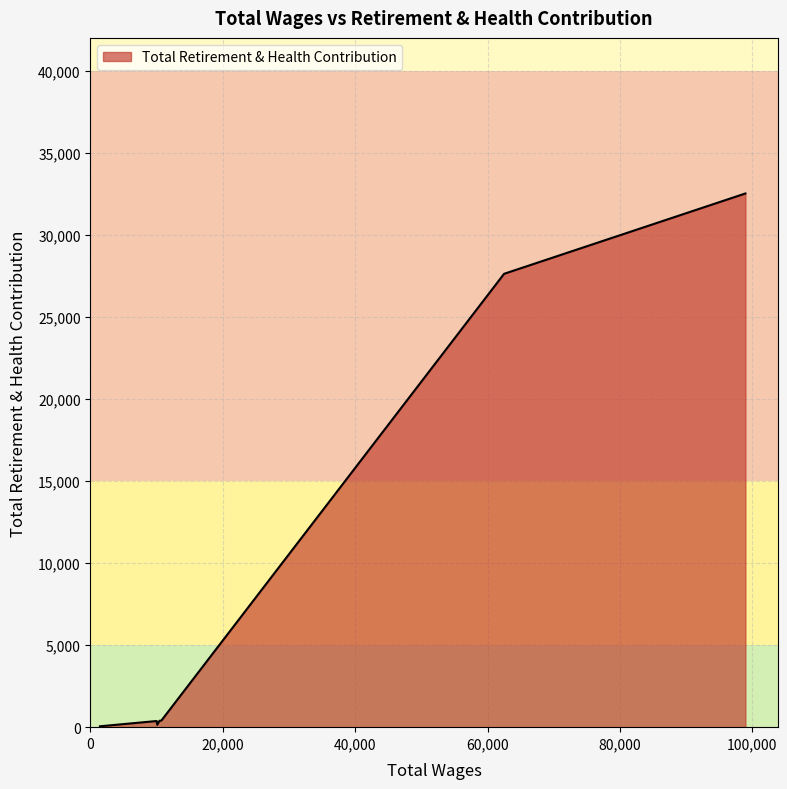

What is the difference between the maximum and minimum values?

32466